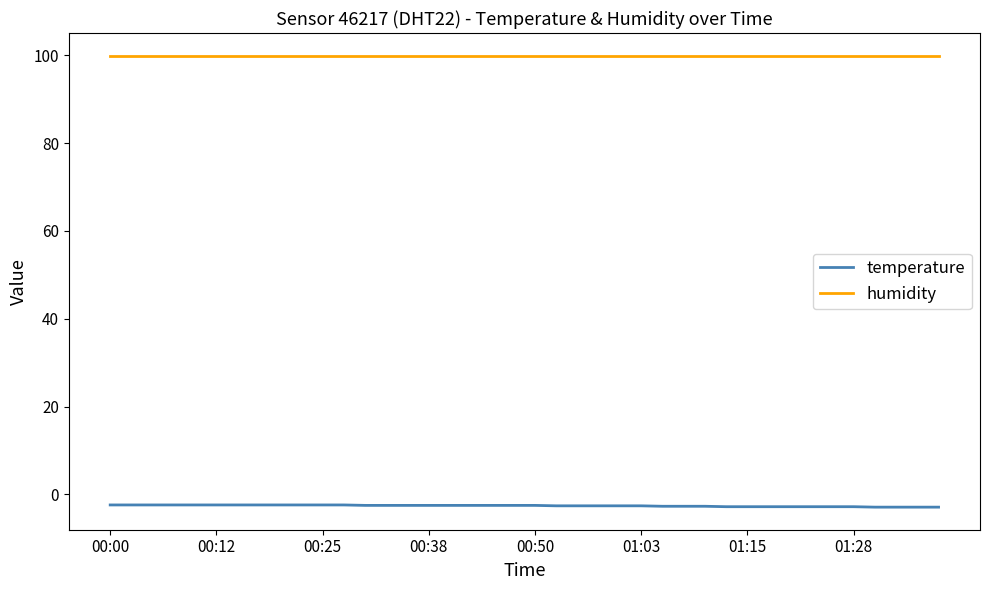

What is the maximum value for humidity?

99.9